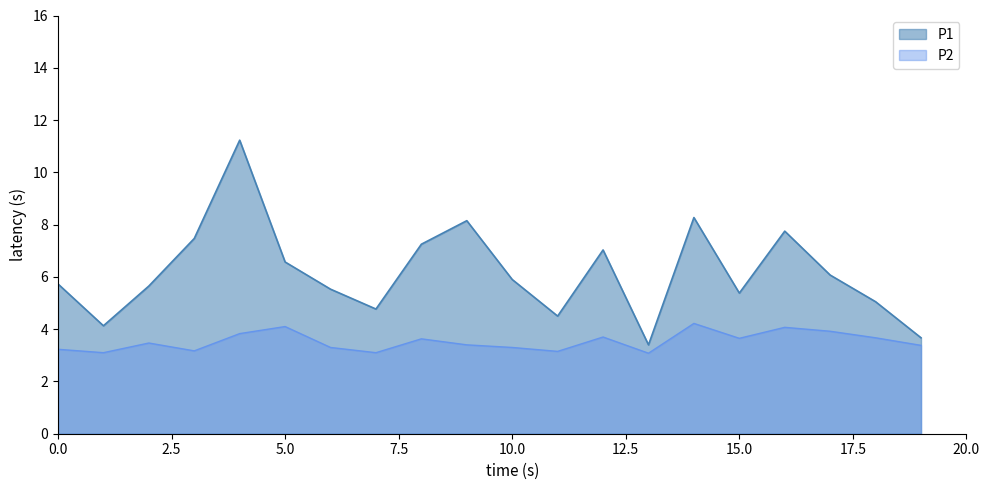

Rank the series at 00:33 from lowest to highest value.

P2, P1